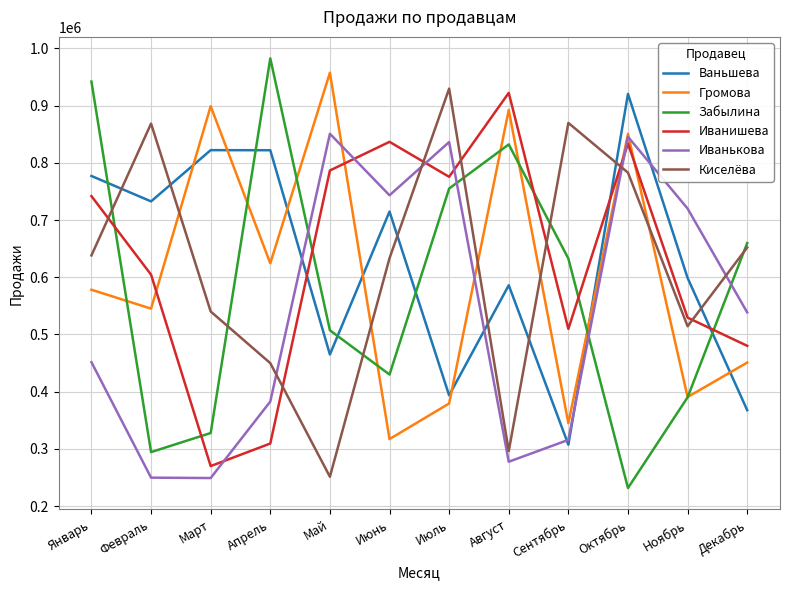

Where is the first local maximum for Иванишева?

Июнь